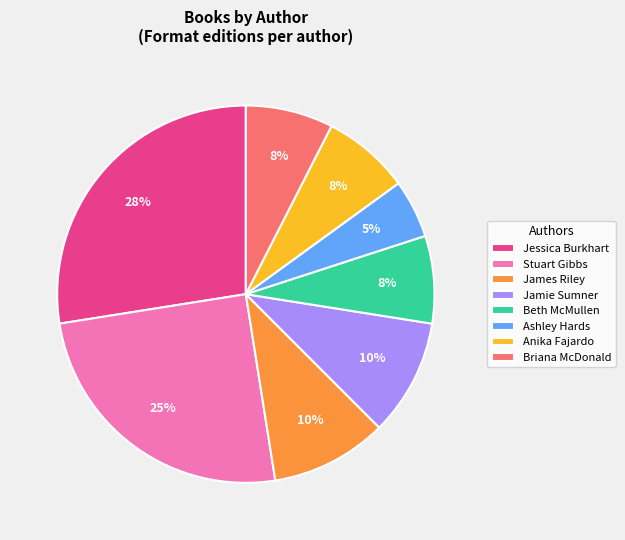

Is it true that Jamie Sumner is 1% of the pie?

False